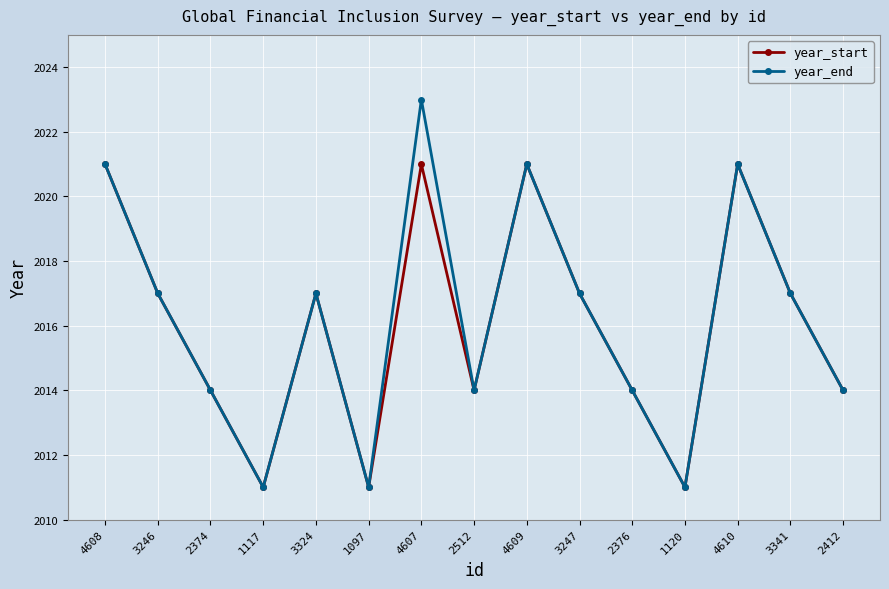

Reading right to left, transcribe all the data shown in this chart.

year_start: 2412=2014	3341=2017	4610=2021	1120=2011	2376=2014	3247=2017	4609=2021	2512=2014	4607=2021	1097=2011	3324=2017	1117=2011	2374=2014	3246=2017	4608=2021
year_end: 2412=2014	3341=2017	4610=2021	1120=2011	2376=2014	3247=2017	4609=2021	2512=2014	4607=2023	1097=2011	3324=2017	1117=2011	2374=2014	3246=2017	4608=2021